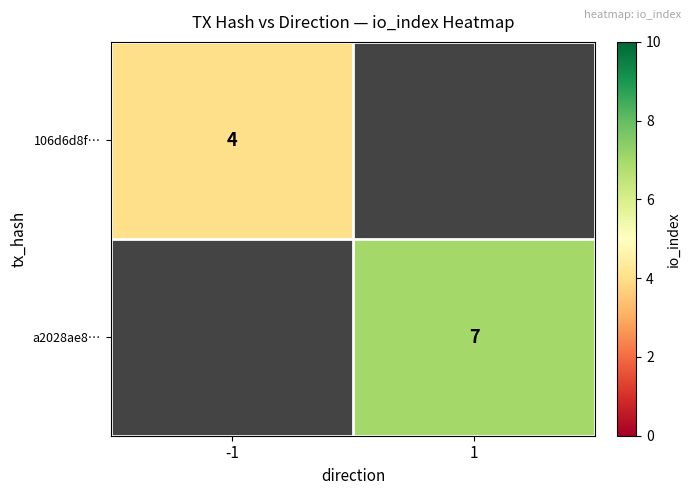

True or false: 106d6d8f… has a value of 1 at -1.

False